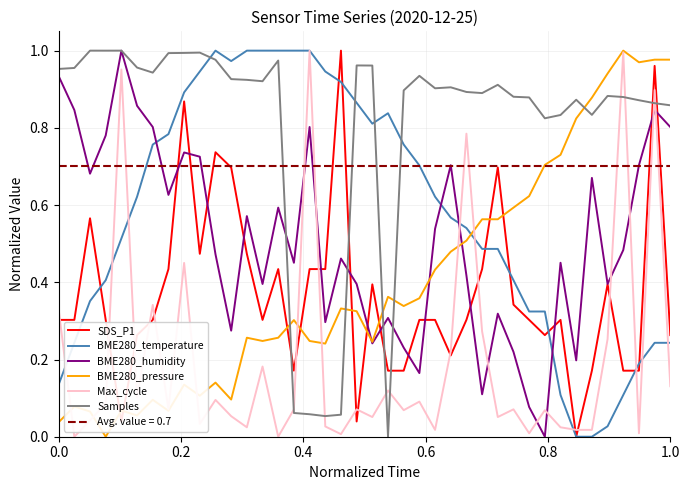

How many times do BME280_temperature and BME280_humidity cross each other?

4